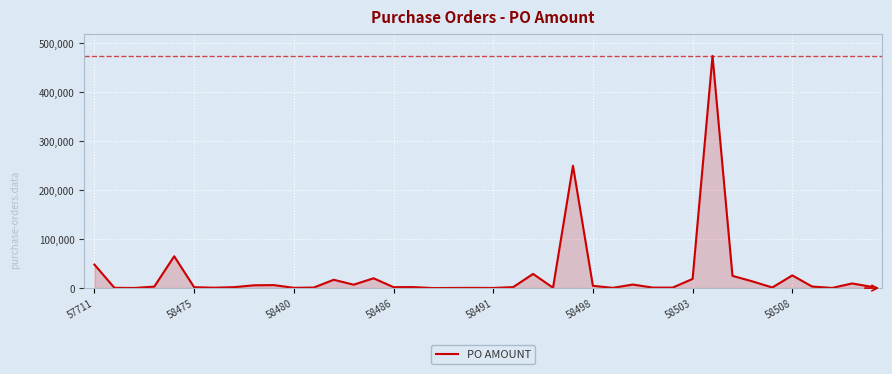

What is the difference between the maximum and second lowest values?

473990.4